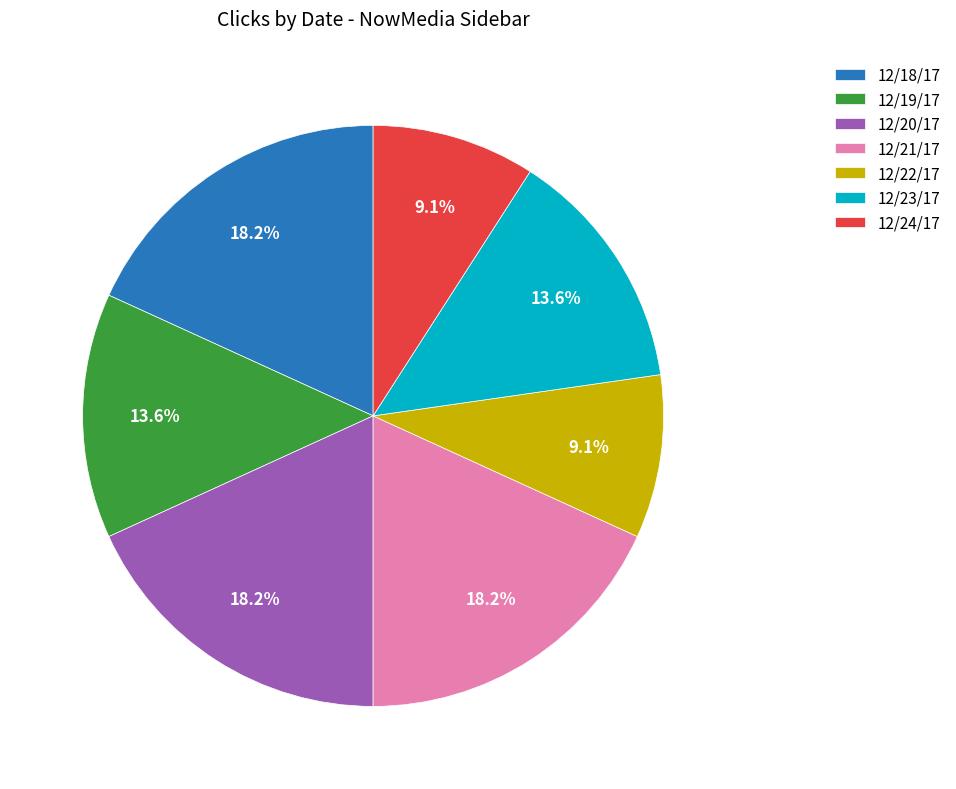

To the nearest percent, what is the combined percentage of 12/23/17 and 12/24/17?

23%